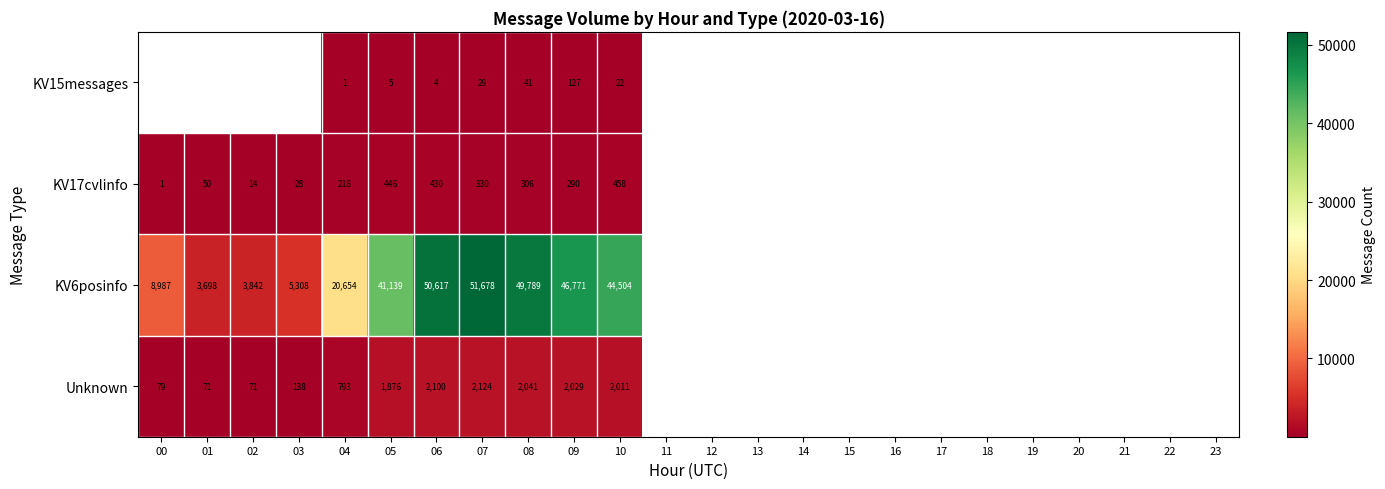

At 04, list the series in order from largest to smallest.

KV6posinfo, Unknown, KV17cvlinfo, KV15messages